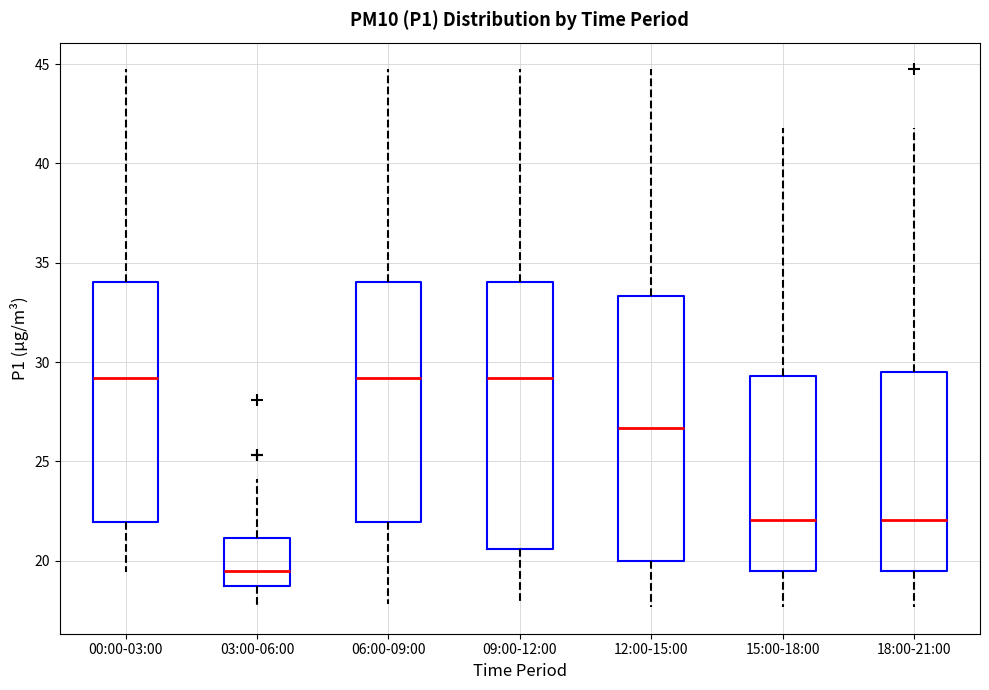

Where is the lower edge of the box for 18:00-21:00 on the y-axis? The values are not printed on the chart, so give them approximately, as read against the axis.

19.5